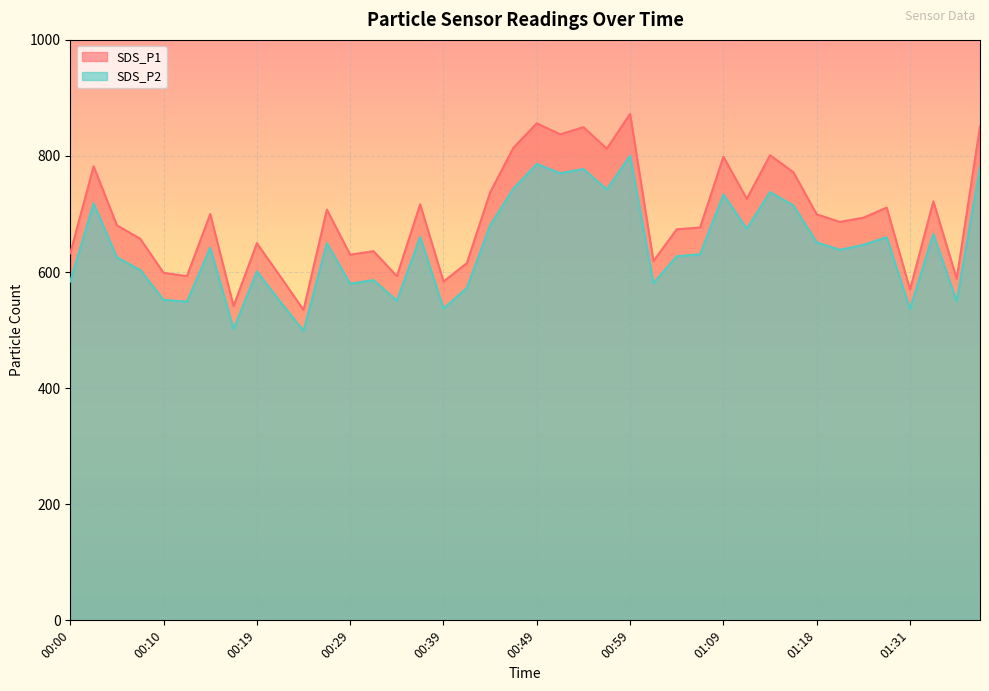

Which series has the largest total across all categories?

SDS_P1